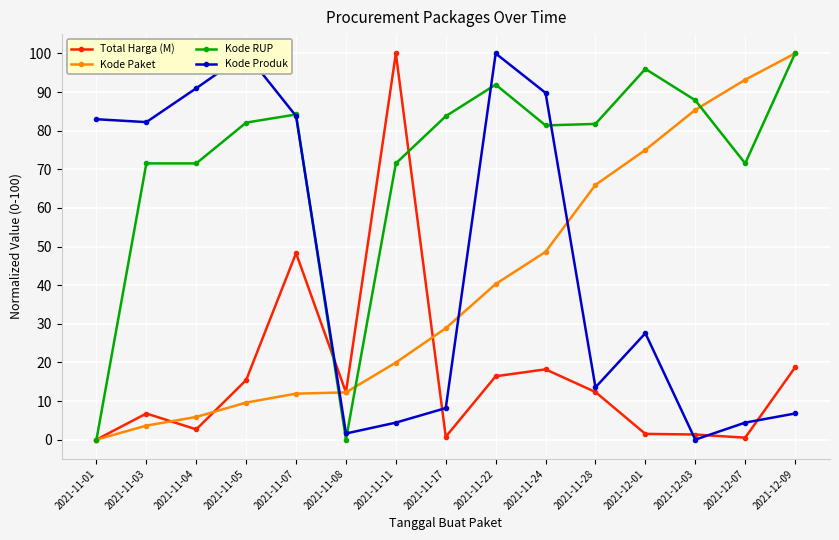

The value of Total Harga (M) at 2021-12-01 is 1.5. True or false?

True